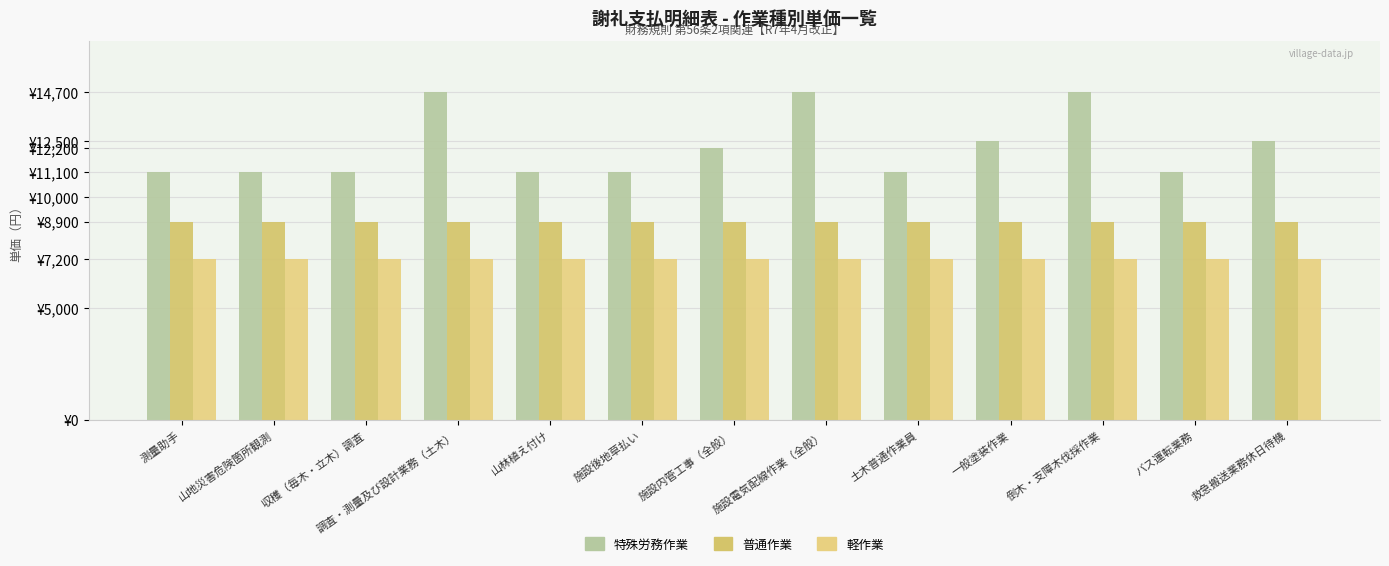

Are the bars horizontal?

No